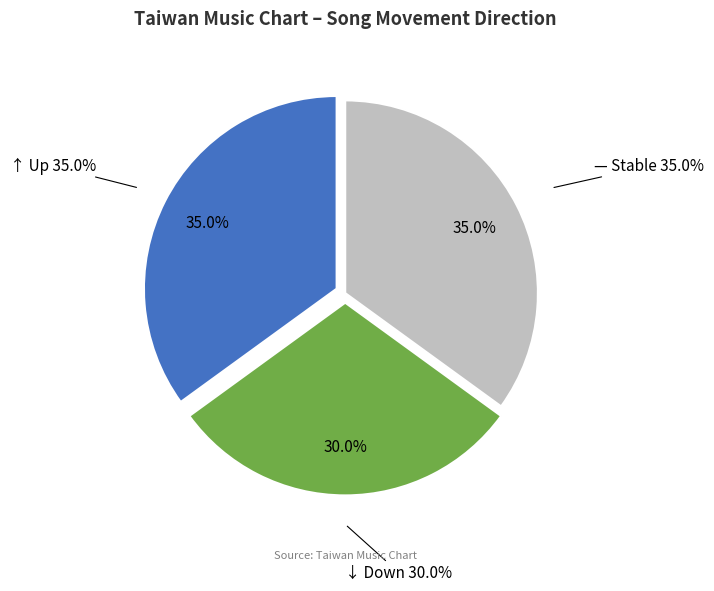

Which slice is the smallest?

down